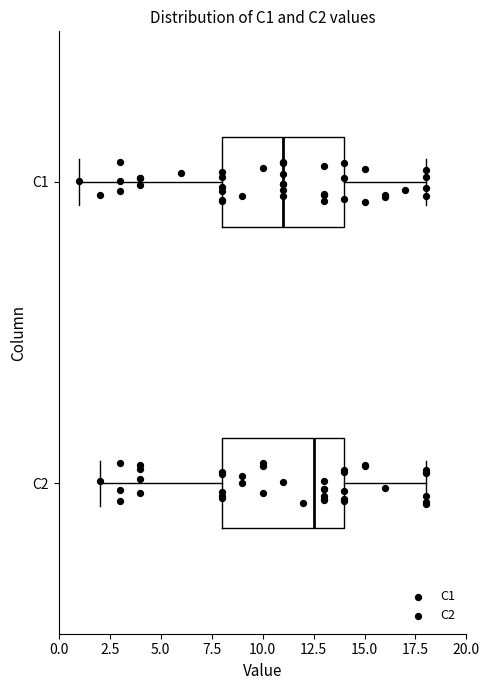

Reading bottom to top, transcribe this box plot: for each box, give where its median line is, the range the box spans, and where its two whiskers end, as read against the x-axis. The values are not printed on the chart, so give them approximately, as read against the axis.

C2: median 12.5, box 8.0 to 14.0, whiskers 2.0 to 18.0
C1: median 11.0, box 8.0 to 14.0, whiskers 1.0 to 18.0